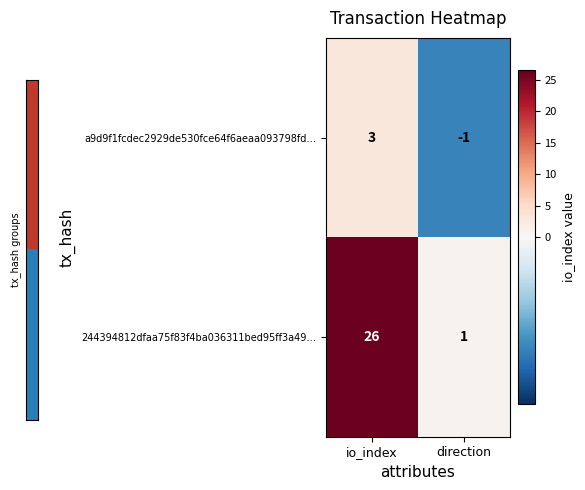

At which label is 244394812dfaa75f83f4ba036311bed95ff3a49… closest to 13?

direction